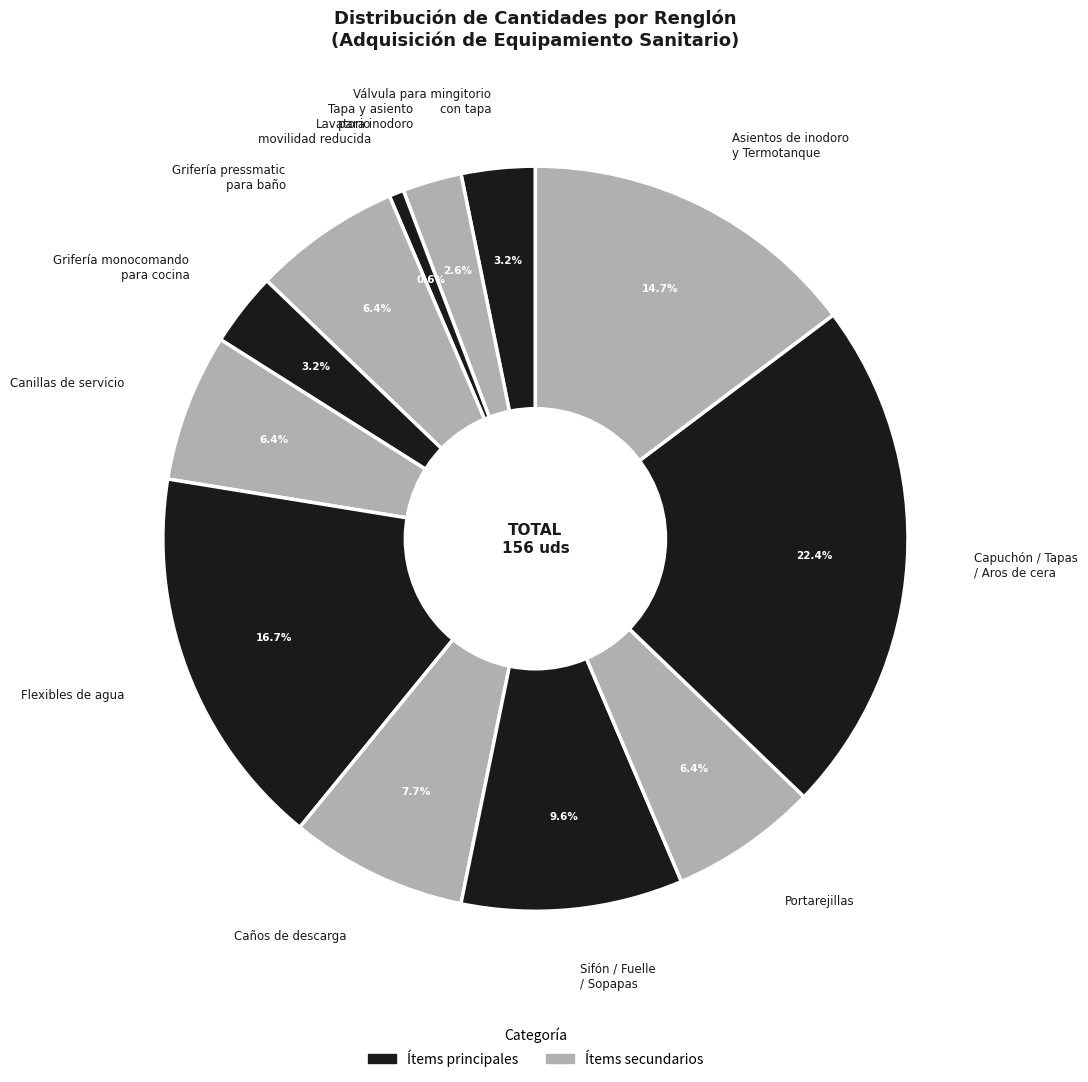

Is there a majority slice in this chart?

No